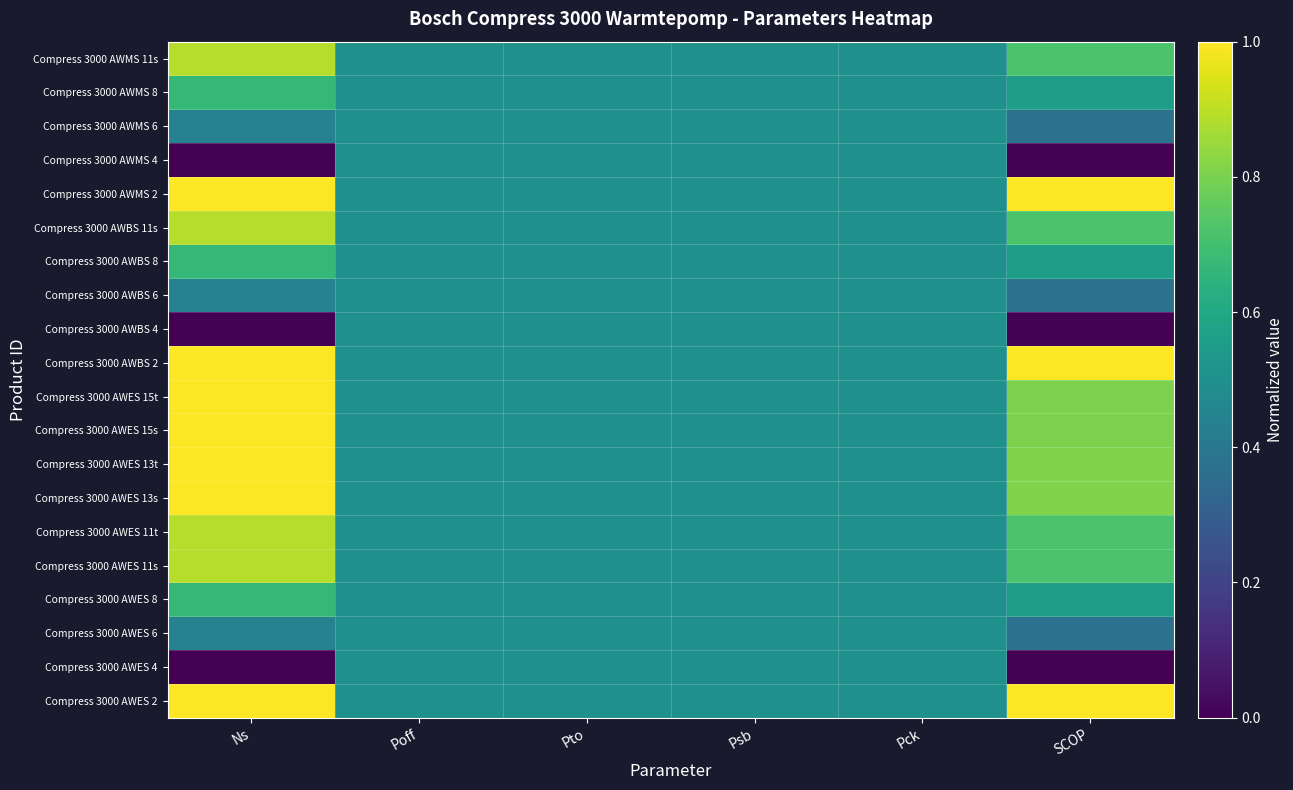

List the series in order of their peak value, lowest first.

Compress 3000 AWES 4, Compress 3000 AWES 6, Compress 3000 AWBS 4, Compress 3000 AWBS 6, Compress 3000 AWMS 4, Compress 3000 AWMS 6, Compress 3000 AWES 8, Compress 3000 AWBS 8, Compress 3000 AWMS 8, Compress 3000 AWES 11s, Compress 3000 AWES 11t, Compress 3000 AWBS 11s, Compress 3000 AWMS 11s, Compress 3000 AWES 2, Compress 3000 AWES 13s, Compress 3000 AWES 13t, Compress 3000 AWES 15s, Compress 3000 AWES 15t, Compress 3000 AWBS 2, Compress 3000 AWMS 2